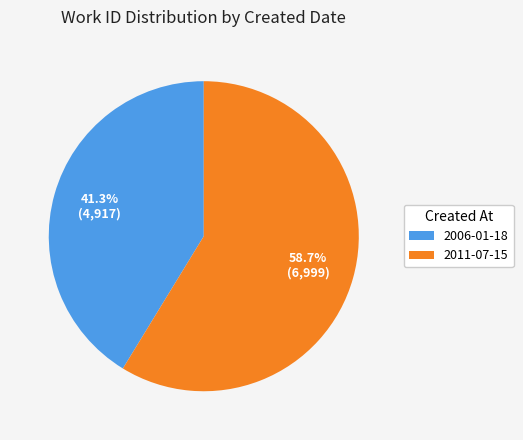

The 2011-07-15 slice represents 59% of the pie. True or false?

True